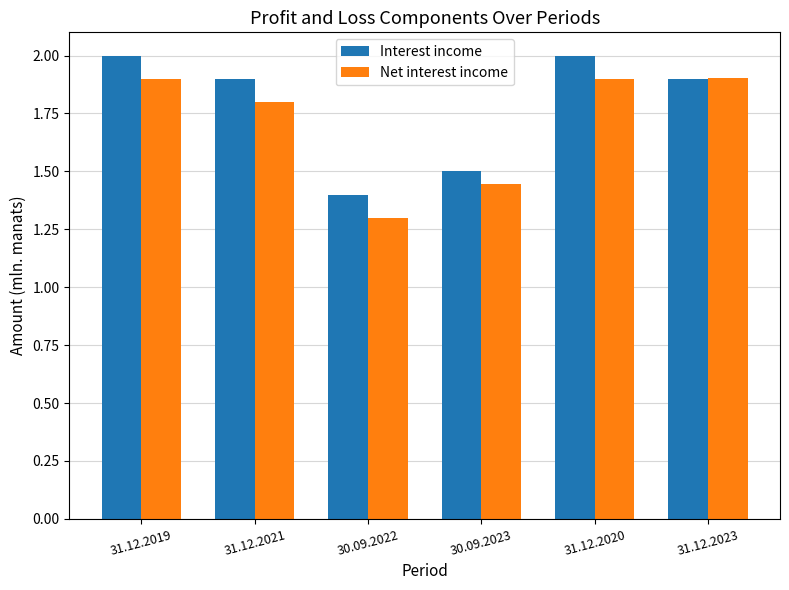

What position from the left is 30.09.2023?

4